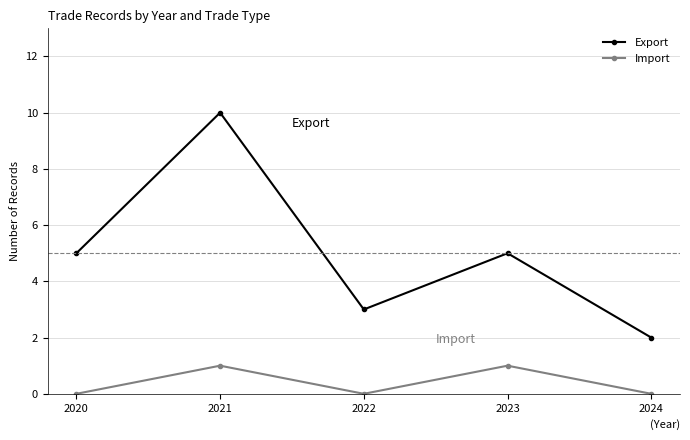

Which series has the largest total across all categories?

Export